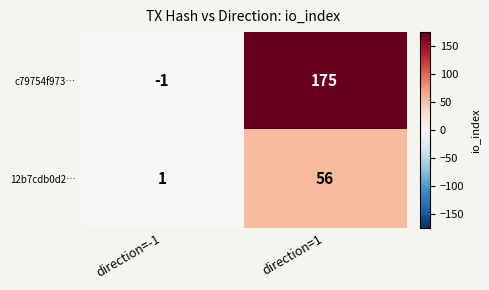

Reading left to right, transcribe all the data shown in this chart.

c79754f973…: -1	175
12b7cdb0d2…: 1	56